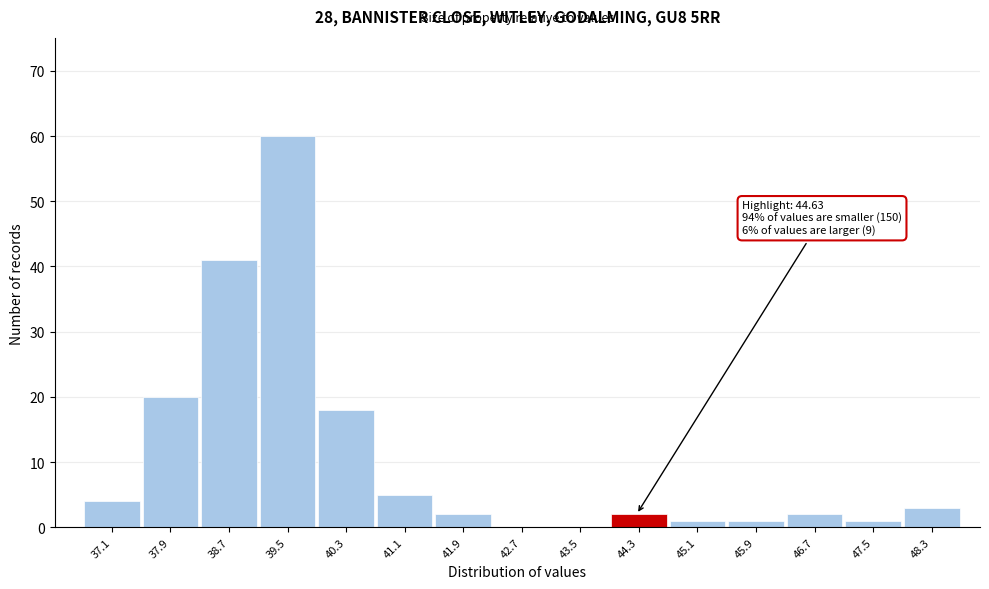

Reading left to right, transcribe all the data shown in this chart.

37.1=4	37.9=20	38.7=41	39.5=60	40.3=18	41.1=5	41.9=2	42.7=0	43.5=0	44.3=2	45.1=1	45.9=1	46.7=2	47.5=1	48.3=3